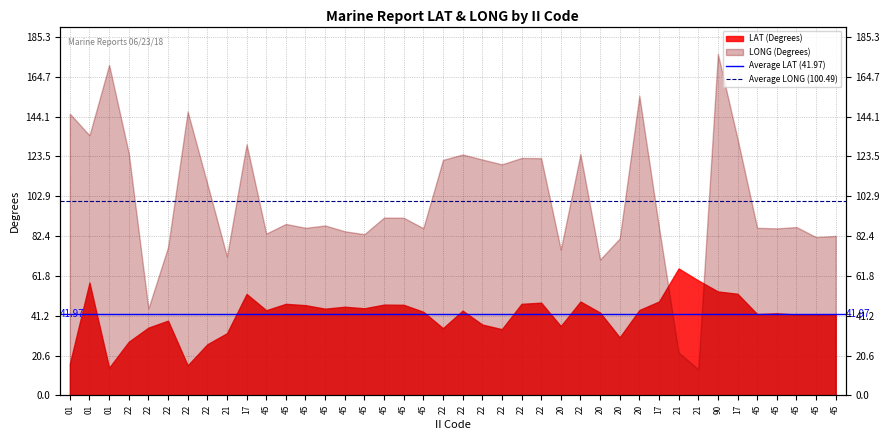

How many lines are shown in the chart?

2